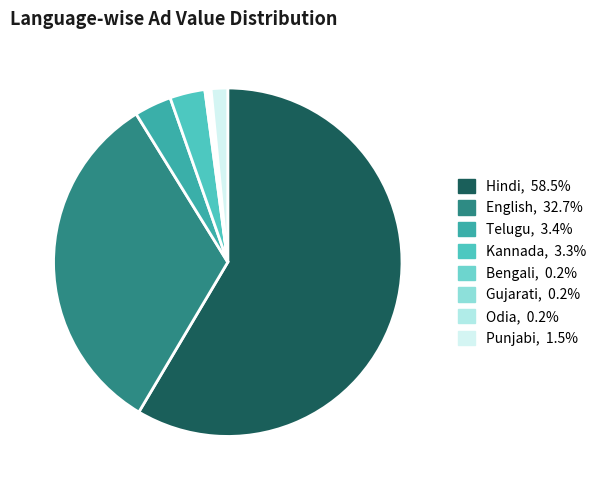

Is there a majority slice in this chart?

Yes